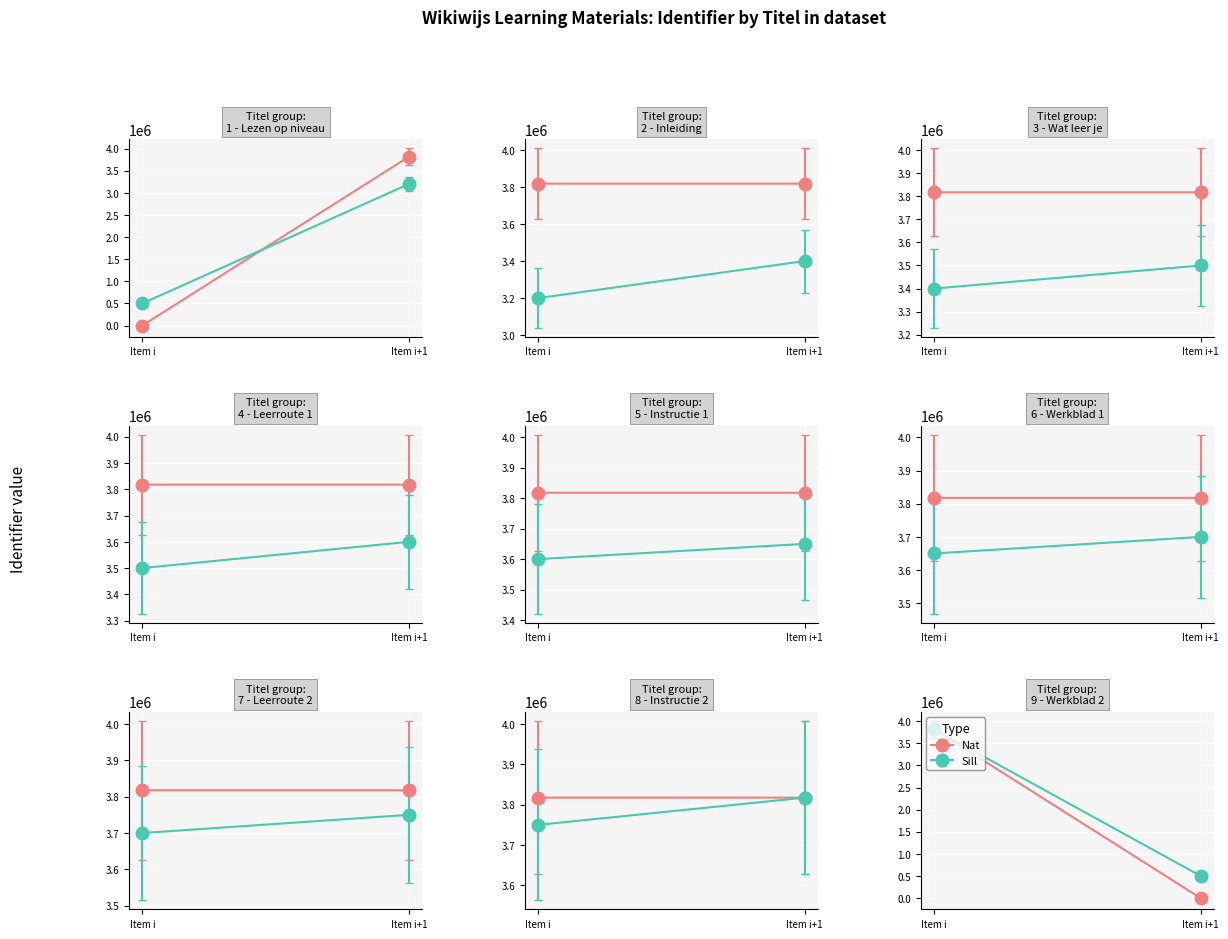

Which has a higher value, Instructie leerroute 2 or Werkblad leerroute 2?

Werkblad leerroute 2